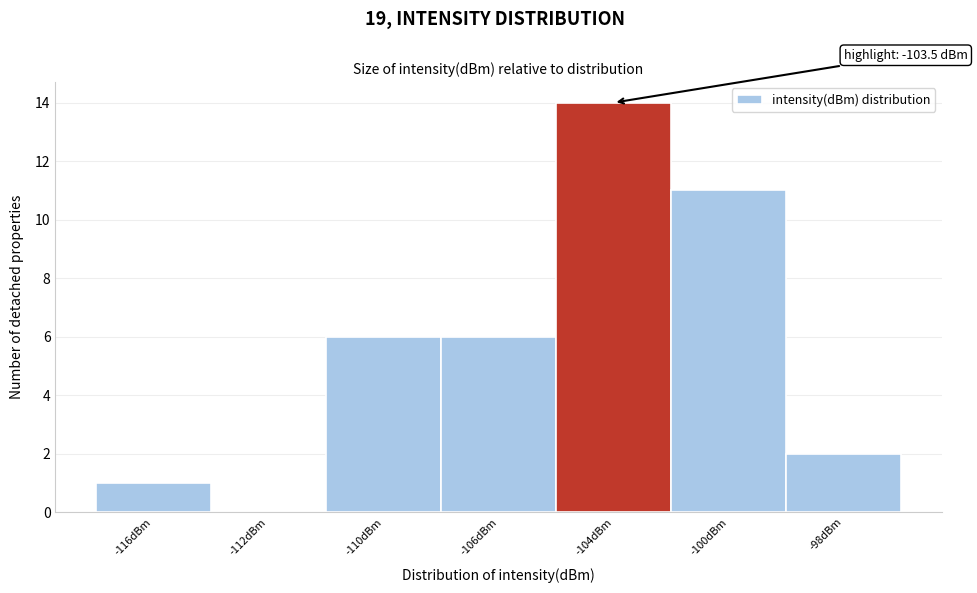

Reading left to right, extract all data points from this chart.

-116dBm=1	-112dBm=0	-110dBm=6	-106dBm=6	-104dBm=14	-100dBm=11	-98dBm=2